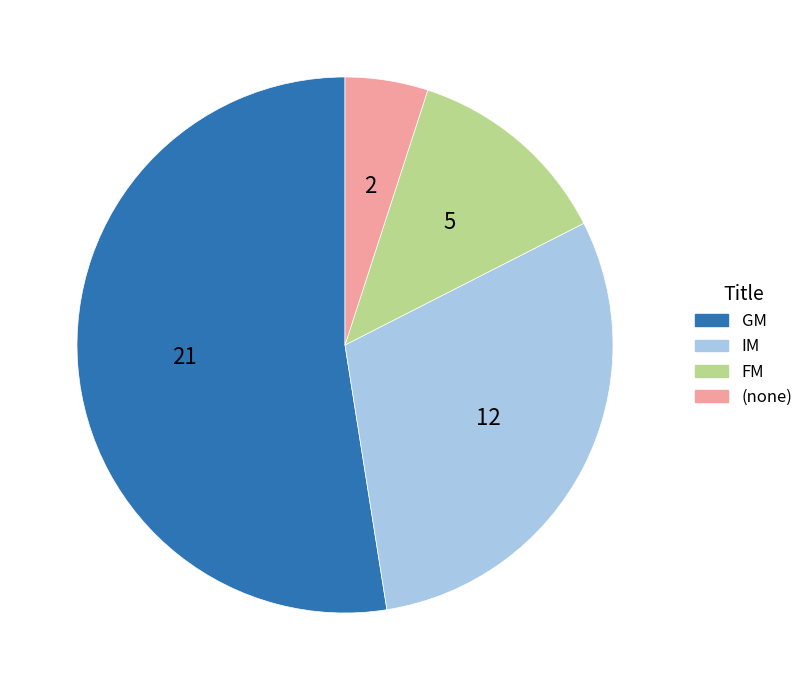

Which category has the biggest portion of the pie?

GM